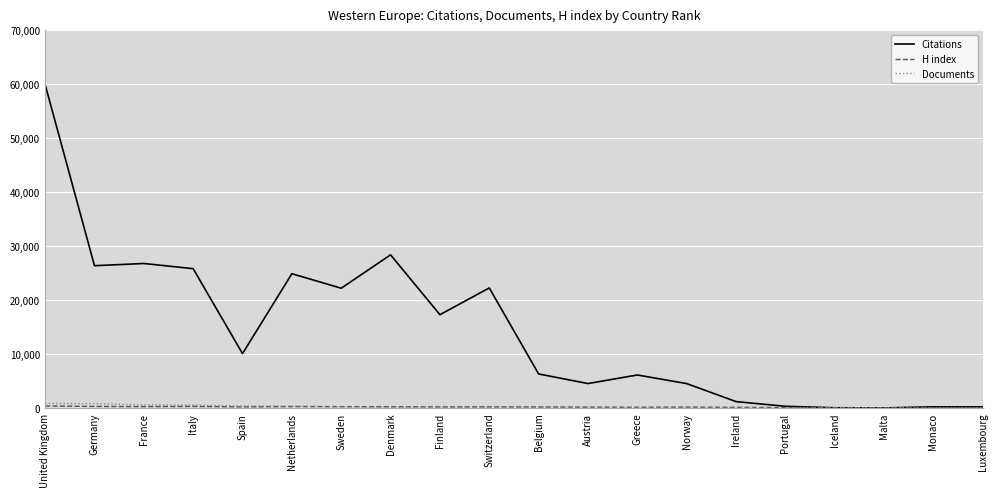

The Documents series shows 119 at Switzerland. True or false?

True